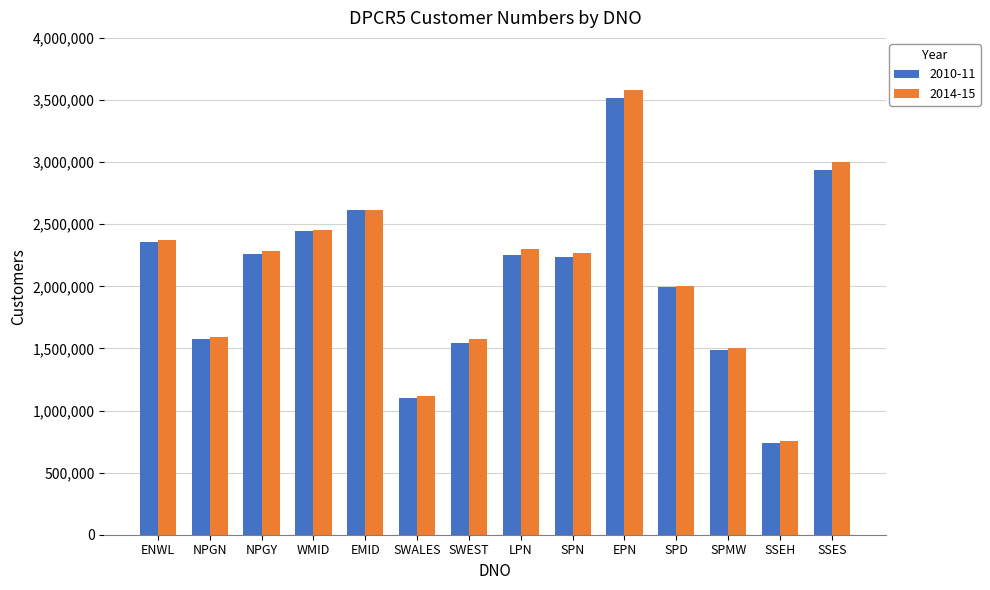

At which label does 2010-11 reach its peak?

EPN